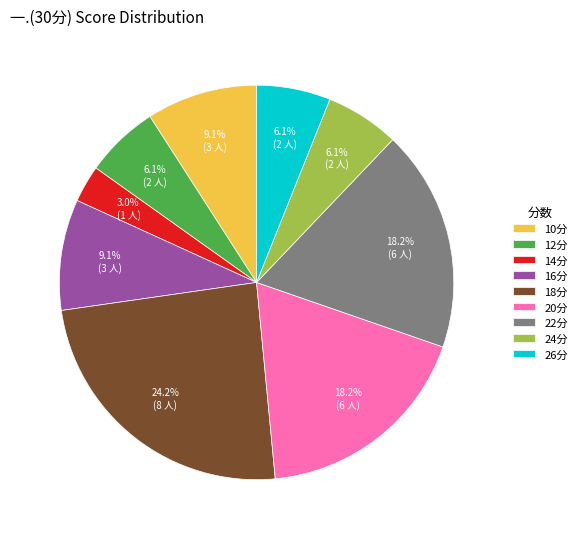

Does 24分 represent more than half of the total?

No